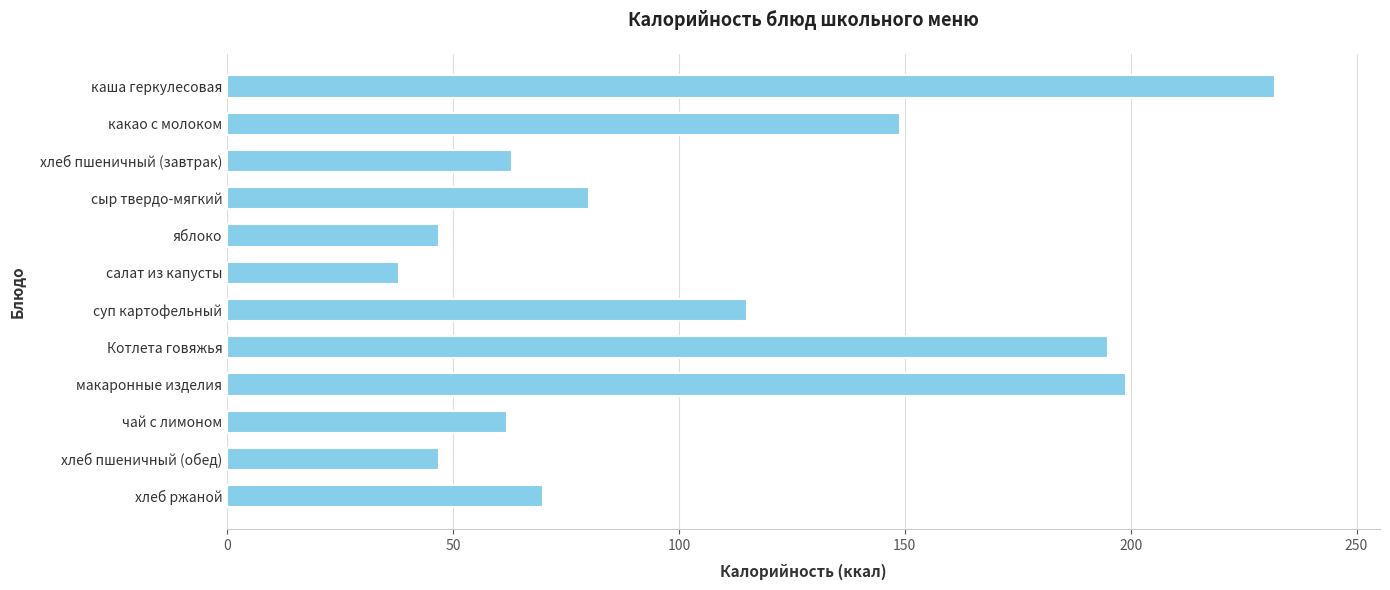

The chart shows a value of 47 at яблоко. True or false?

True